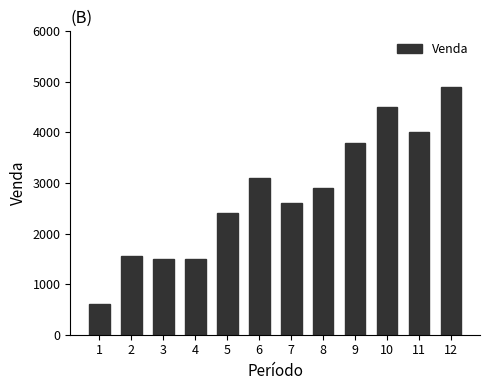

Are the bars grouped side by side (vs. stacked)?

No